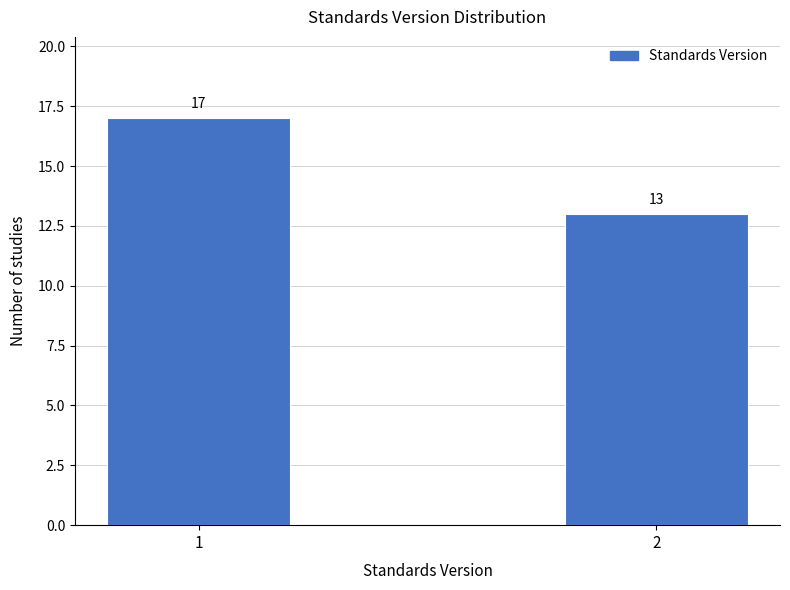

Reading left to right, what are all the values shown in this chart?

1=17	2=13